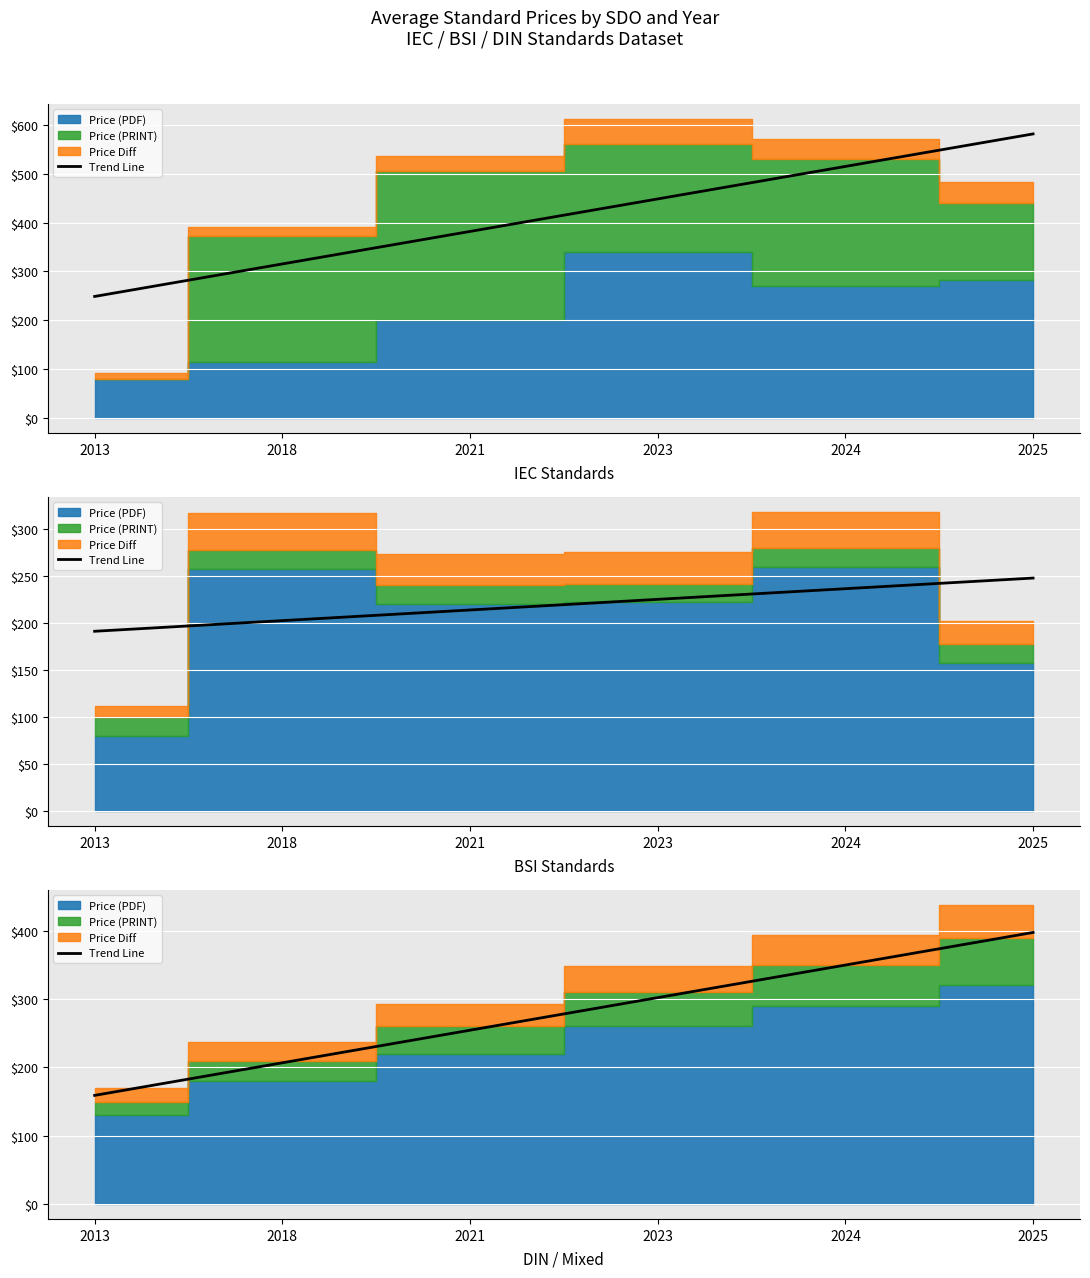

What is the sum of all values?

1670.0